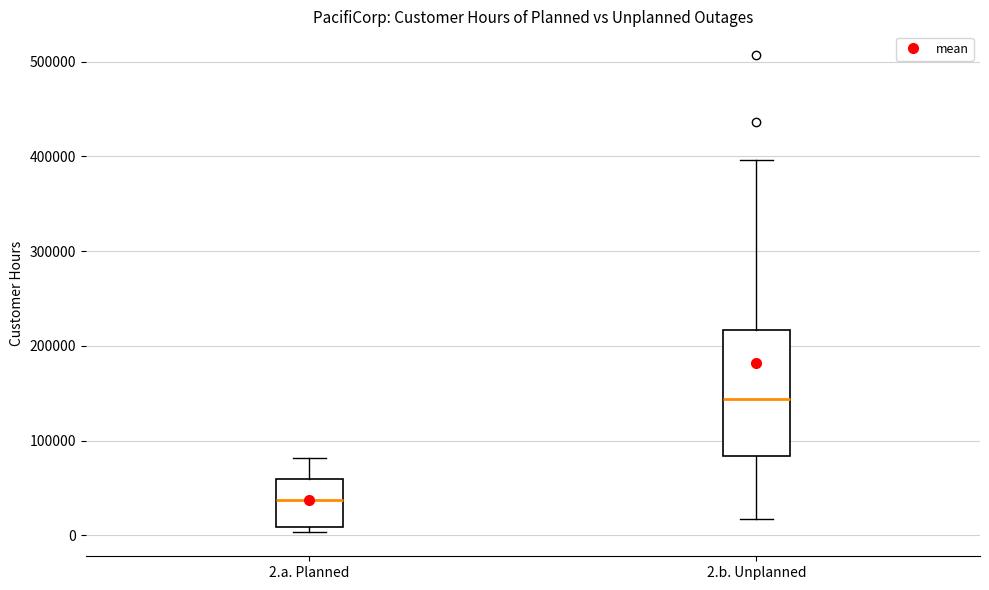

Reading left to right, read every box against the y-axis: the position of its median line, the range the box covers, and the ends of its whiskers. The values are not printed on the chart, so give them approximately, as read against the axis.

2.a. Planned: median 40000, box 10000 to 60000, whiskers 0 to 80000
2.b. Unplanned: median 140000, box 80000 to 220000, whiskers 20000 to 400000